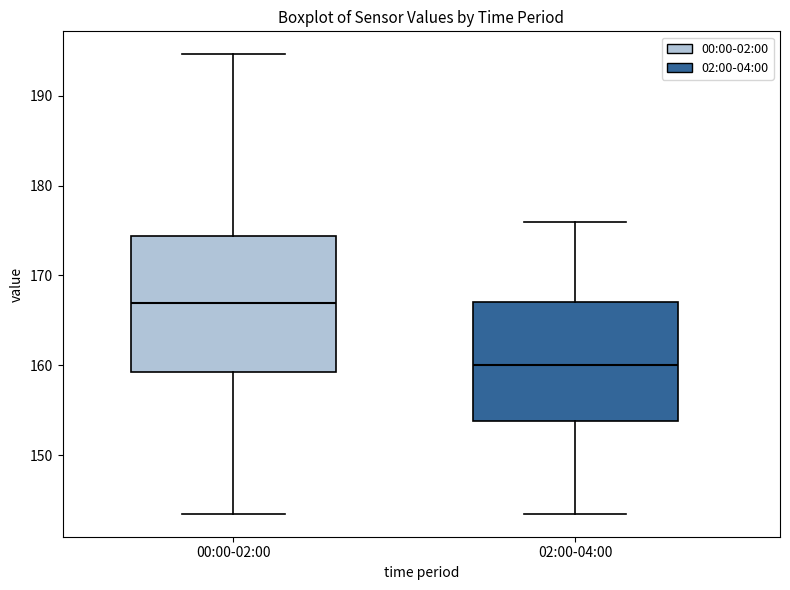

Reading left to right, transcribe this box plot: for each box, give where its median line is, the range the box spans, and where its two whiskers end, as read against the y-axis. The values are not printed on the chart, so give them approximately, as read against the axis.

00:00-02:00: median 167, box 159 to 174, whiskers 144 to 195
02:00-04:00: median 160, box 154 to 167, whiskers 144 to 176